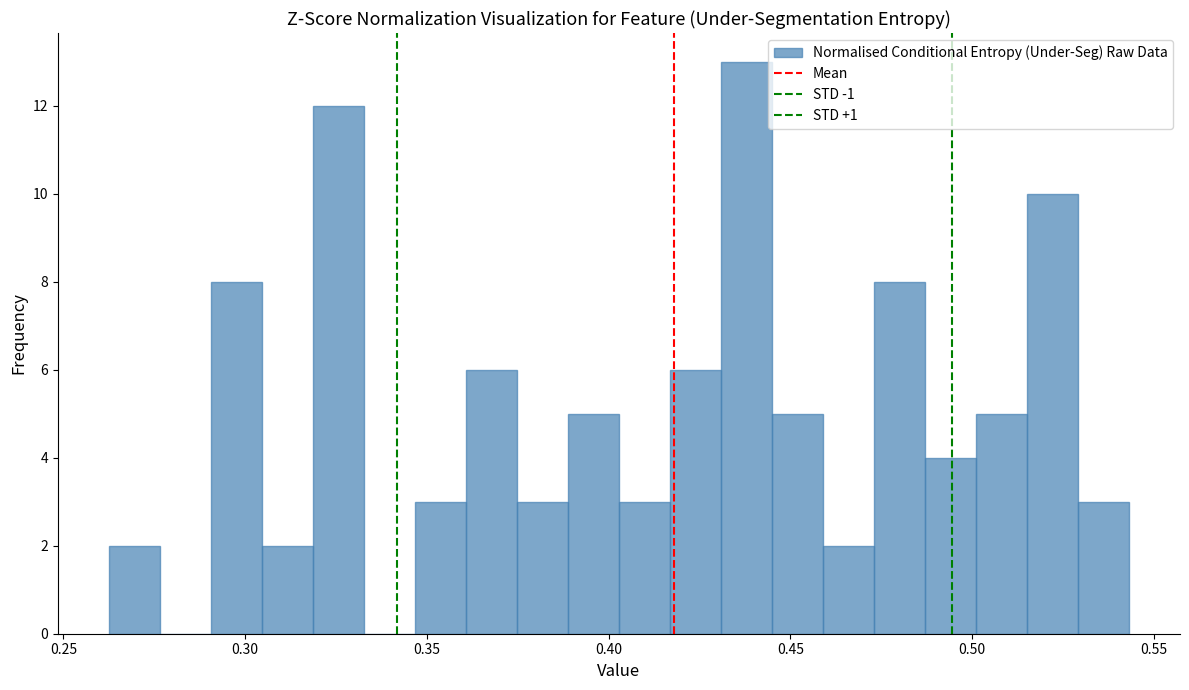

Around what value on the x-axis is the tallest bar? Give the approximate position of its centre, as read against the axis.

0.440